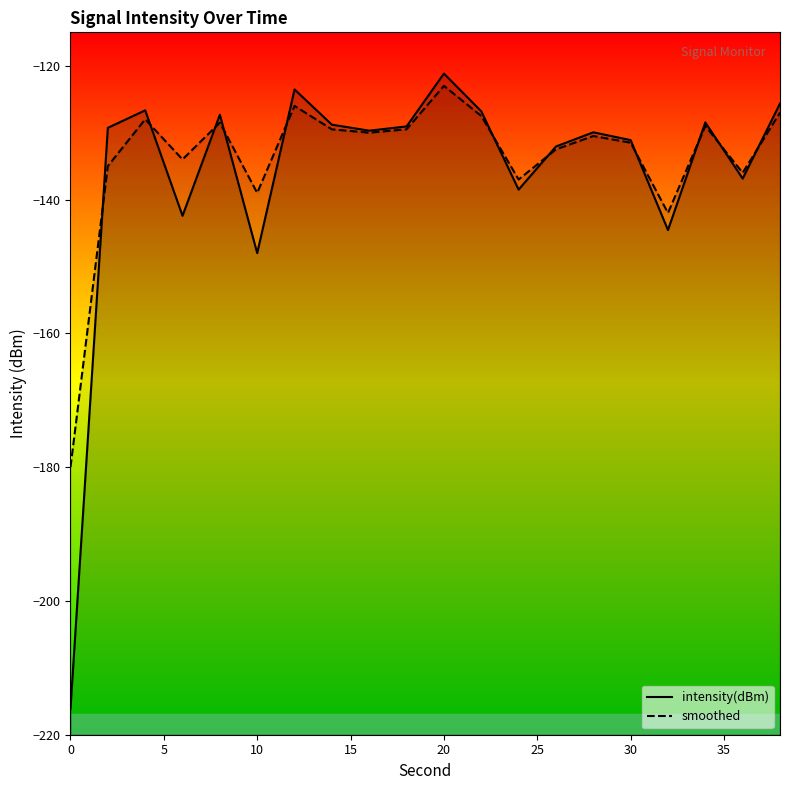

Where do smoothed and intensity(dBm) first cross each other?

0 and 2